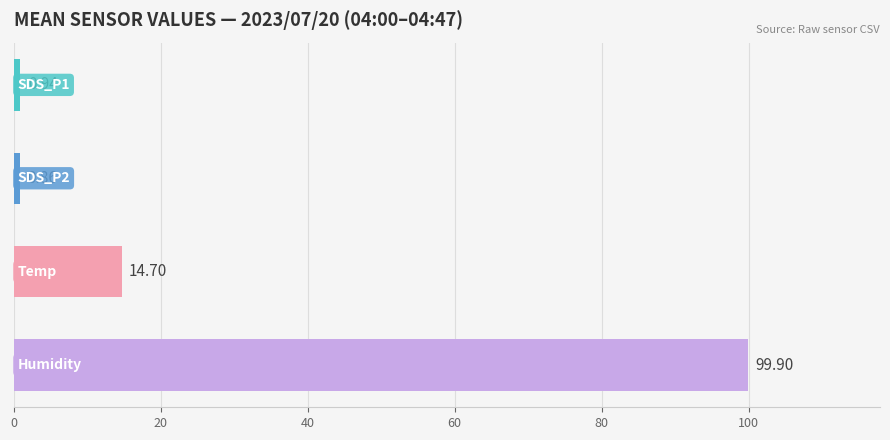

What are all the series names shown in the legend?

SDS_P1, SDS_P2, Temp, Humidity